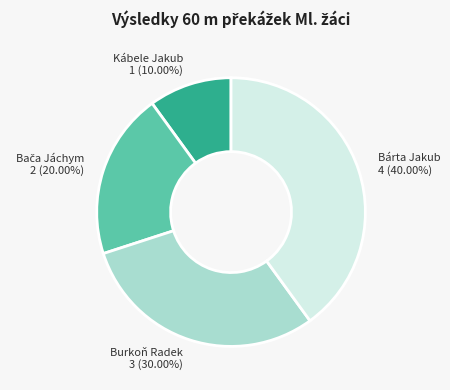

How many slices are in this pie chart?

4